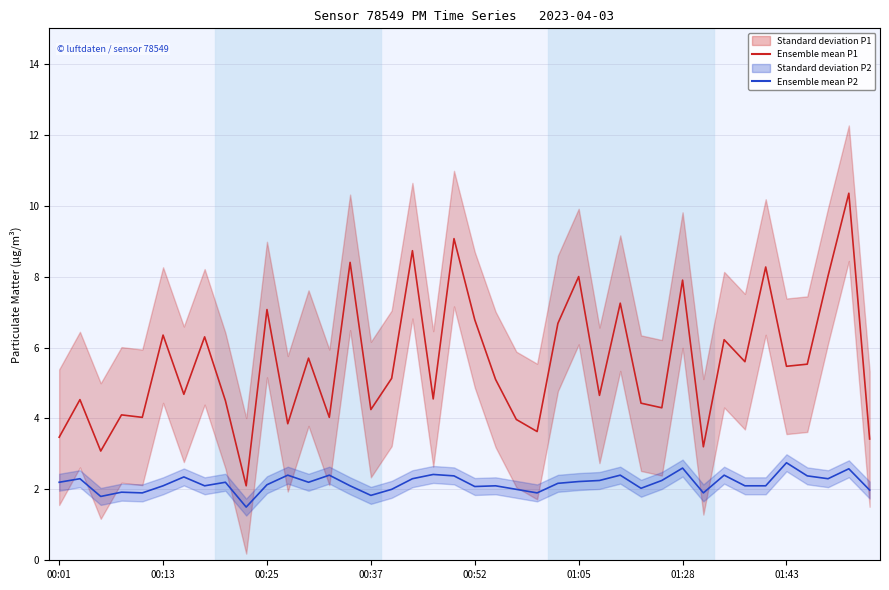

Which category has the lowest value in the Ensemble mean P1 series?

9